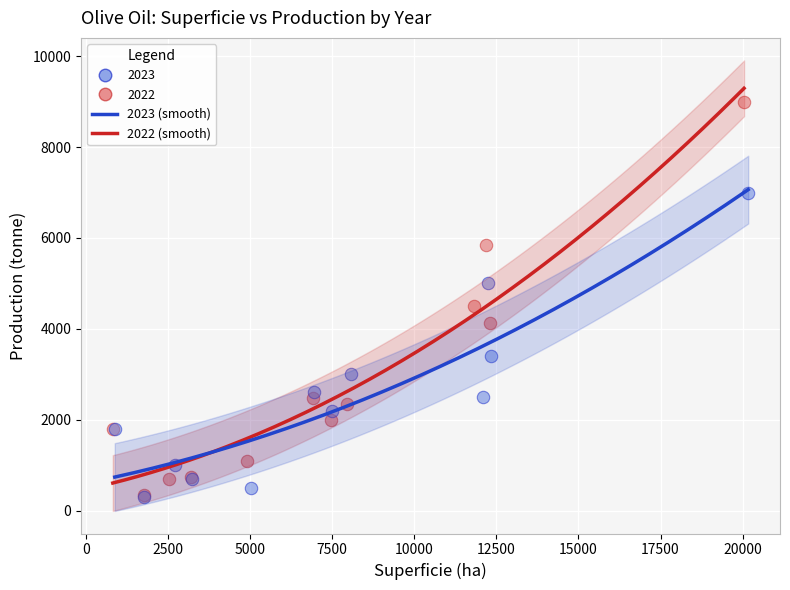

Which series contains the highest Y value?

2022